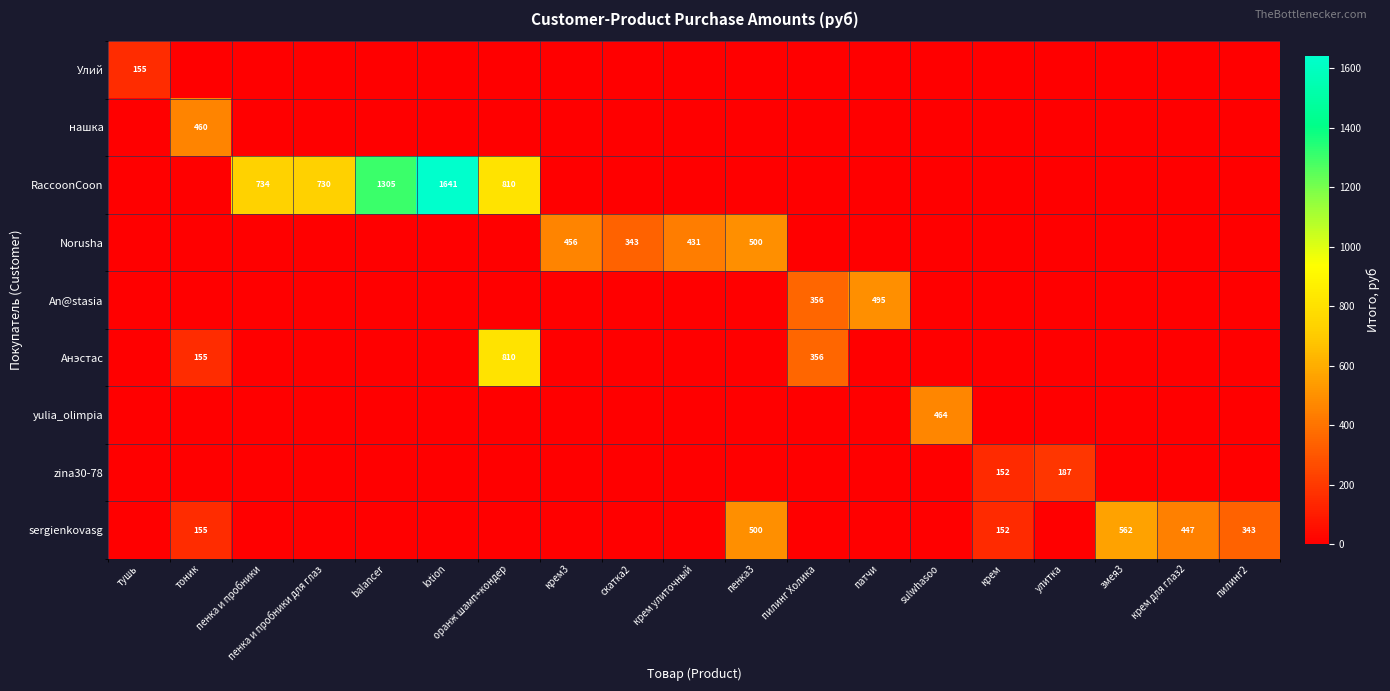

Which series has the largest range (max minus min)?

RaccoonCoon